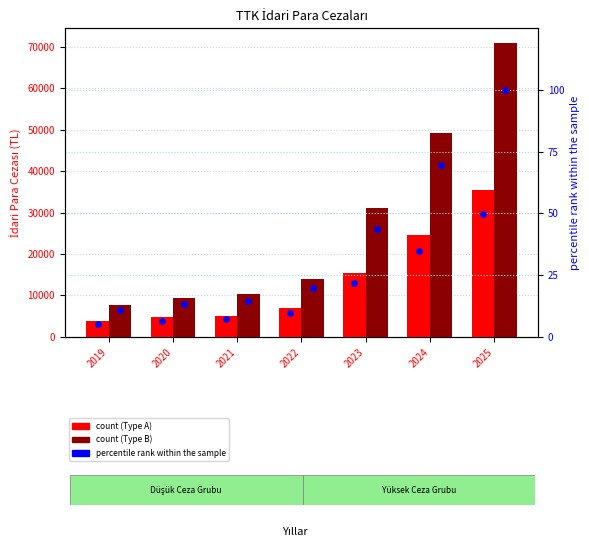

Is the value of percentile rank (Type B) at 2022 greater than the value of Type B (High) at 2020?

No